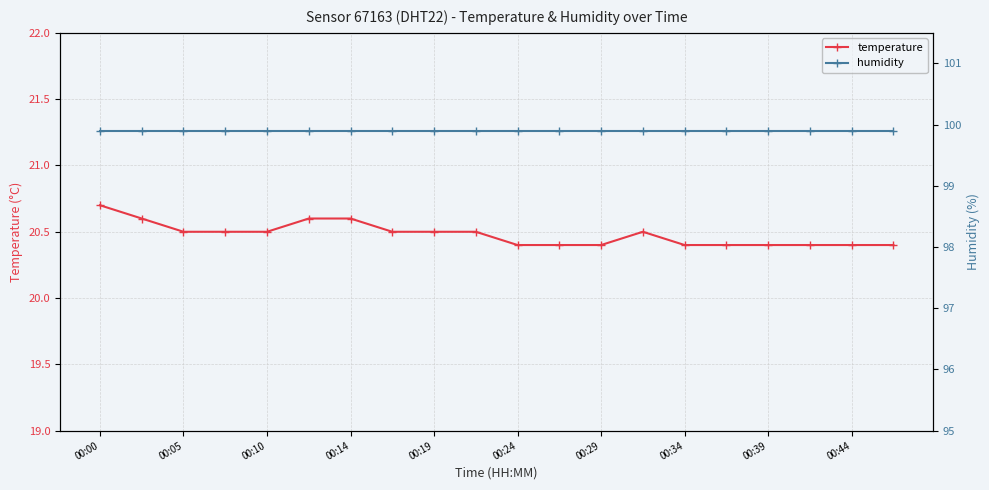

At how many categories does at least one series exceed 79?

20